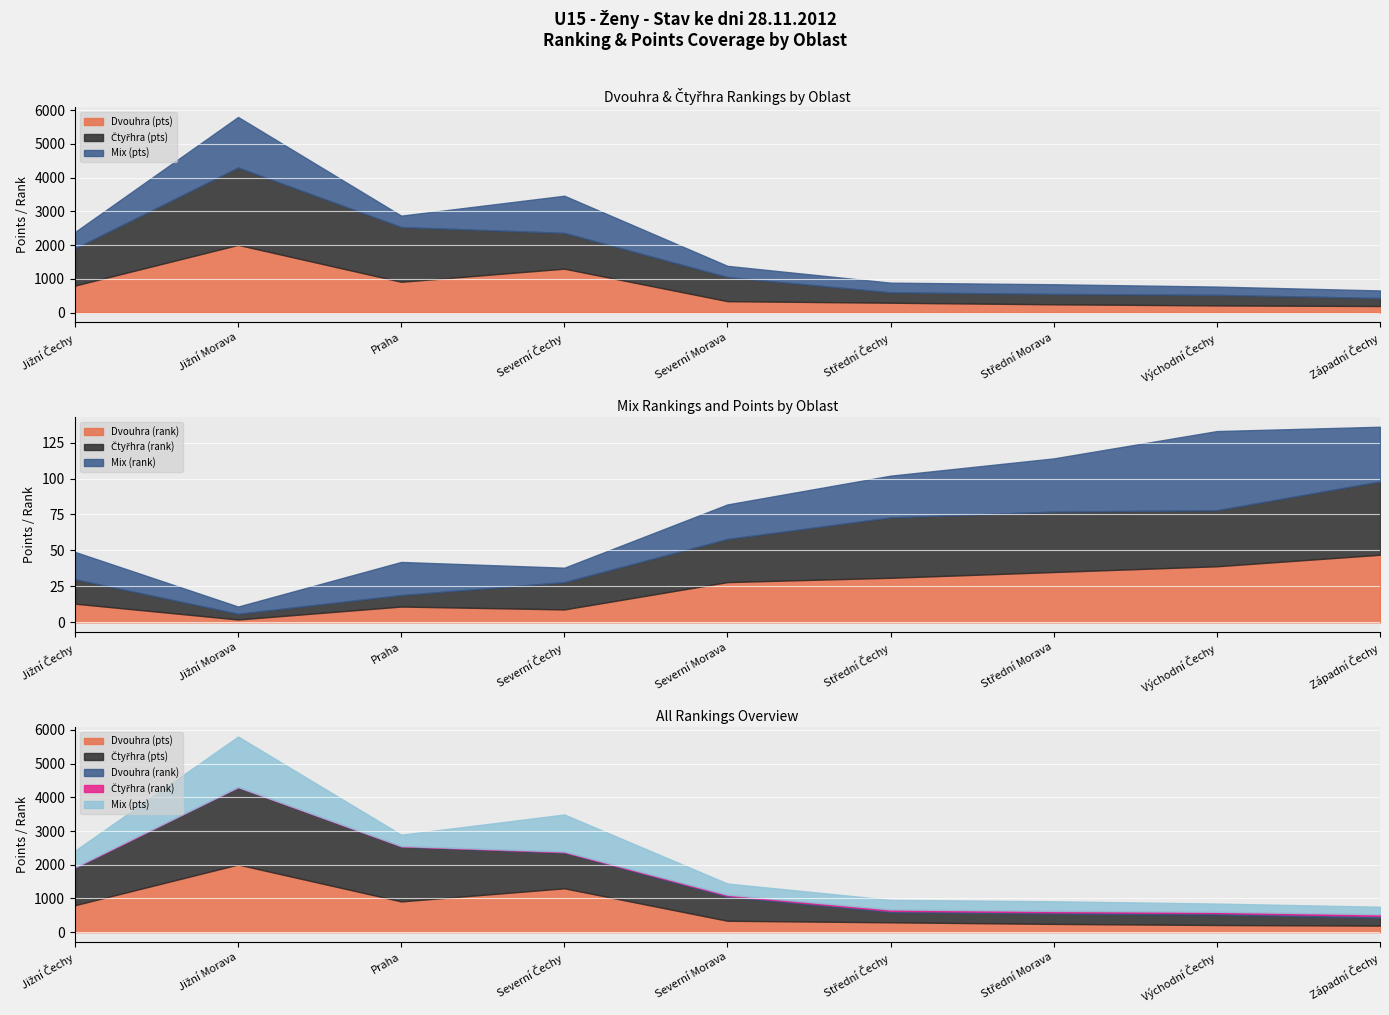

What is the sum of all Mix (pts) values?

4786